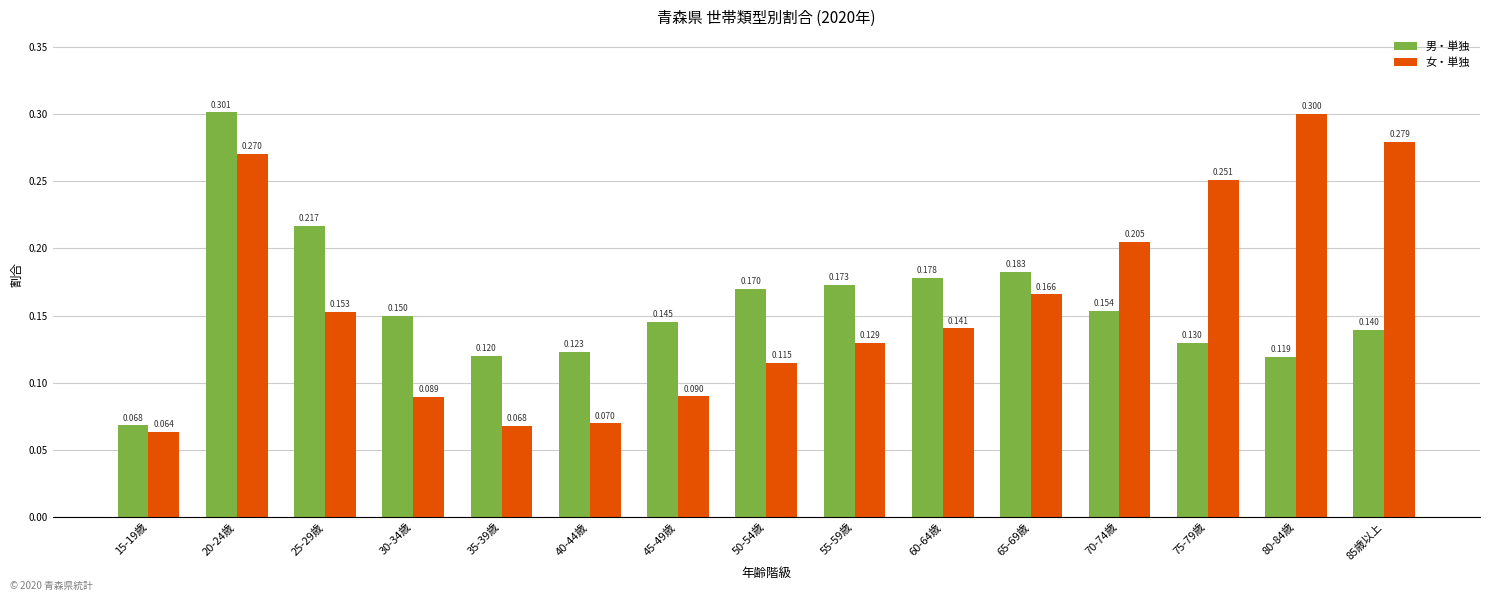

What is the maximum value shown in the chart?

0.3